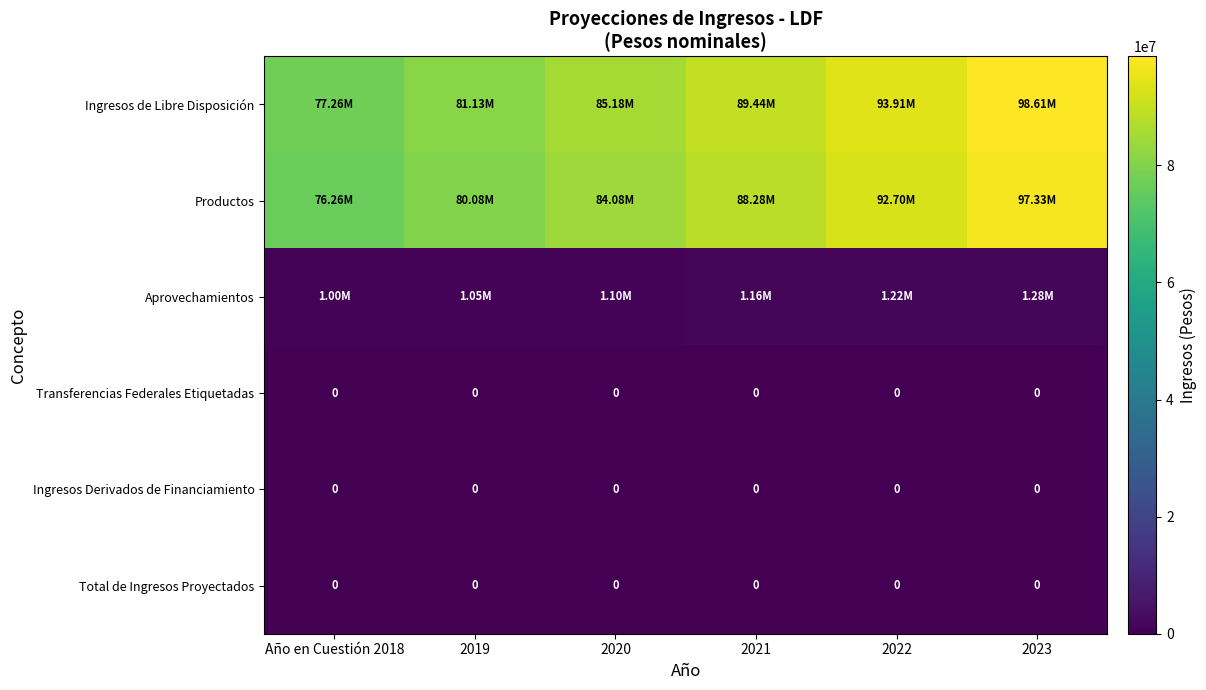

The value of Aprovechamientos at 2019 is 556126.0. True or false?

False